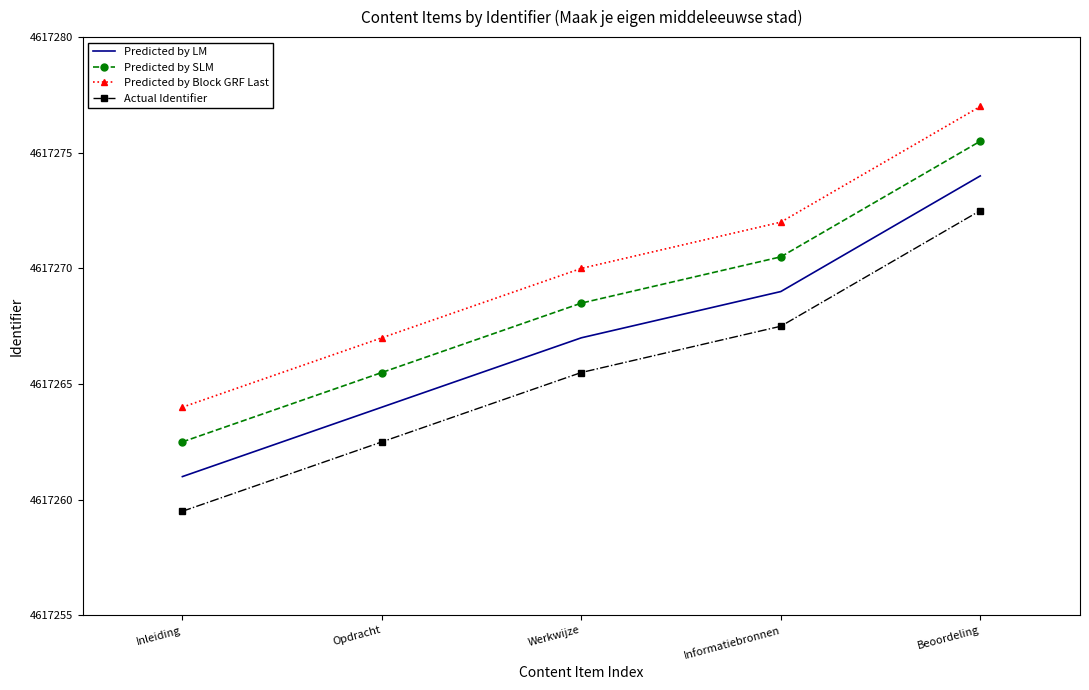

List the series in order of their peak value, highest first.

Predicted by Block GRF Last, Predicted by SLM, Predicted by LM, Actual Identifier